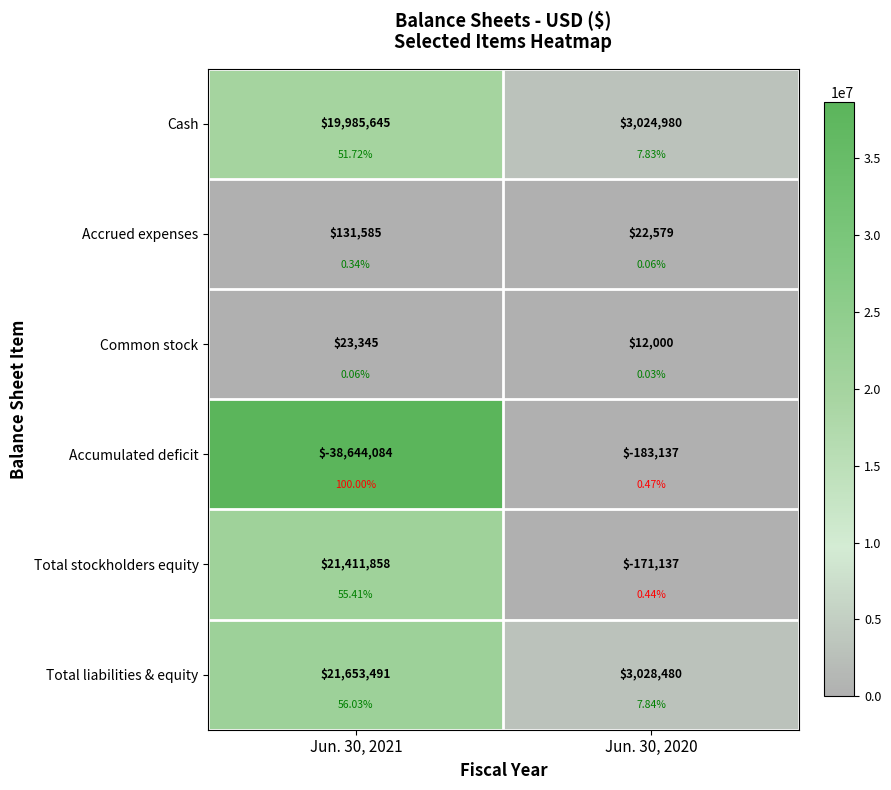

What is the difference between the maximum and minimum values in the Common stock series?

11345